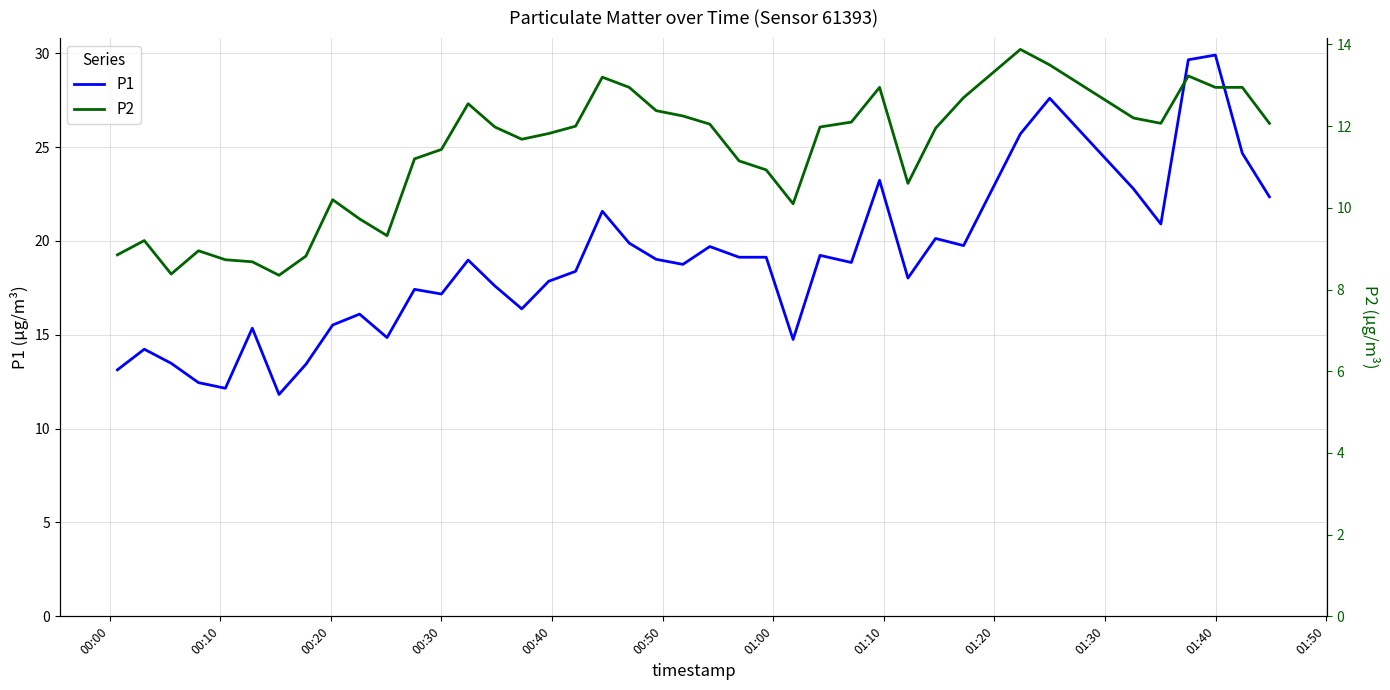

True or false: P2 and P1 intersect in this chart.

False